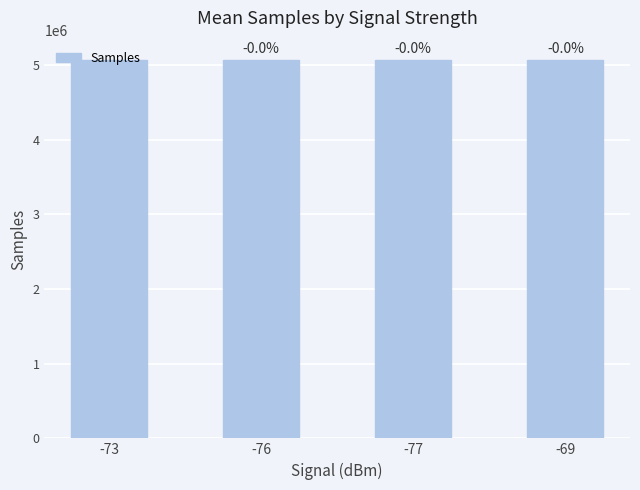

Does the chart contain any negative values?

No